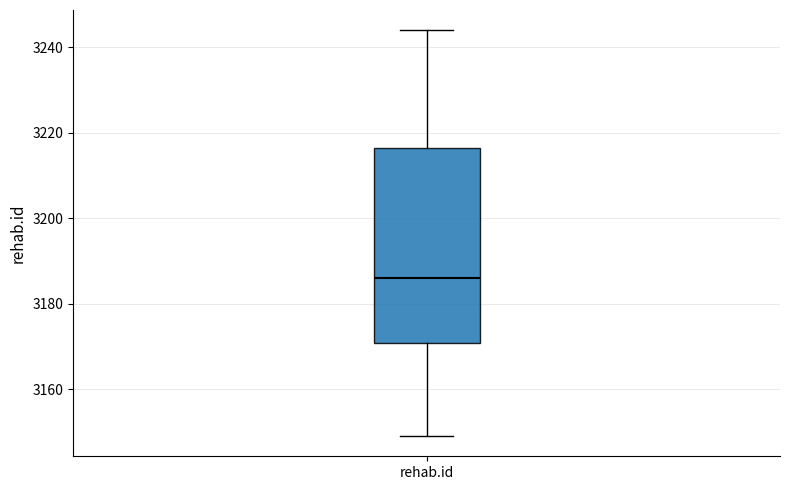

Where is the upper edge of the box for rehab.id on the y-axis? The values are not printed on the chart, so give them approximately, as read against the axis.

3216